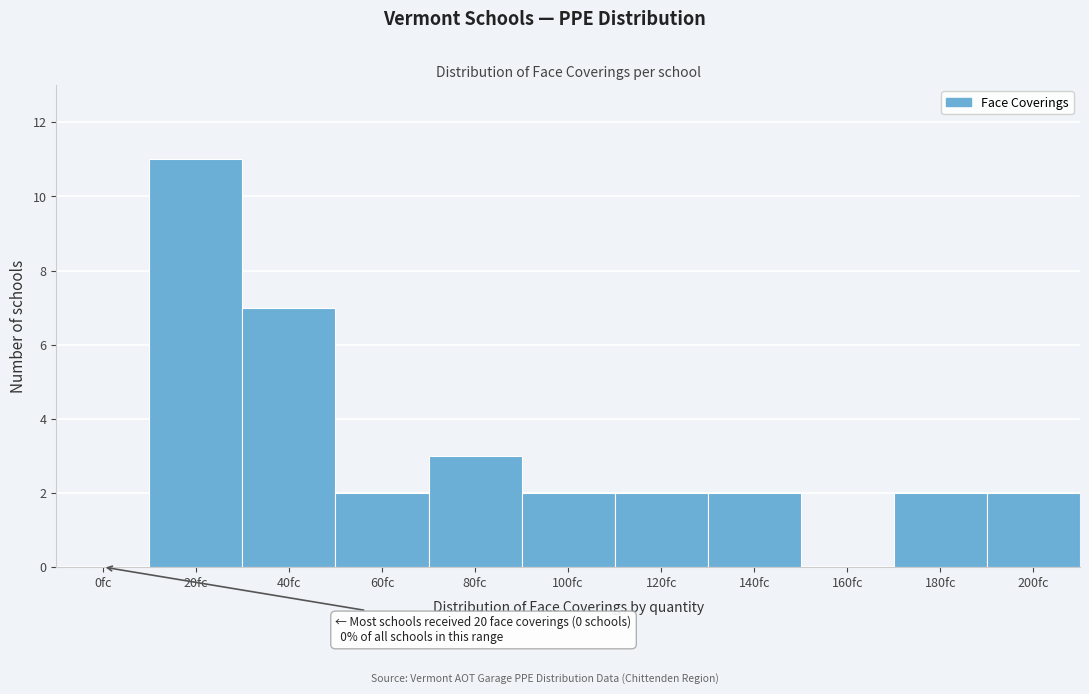

Reading left to right, transcribe all the data shown in this chart.

0fc=0	20fc=11	40fc=7	60fc=2	80fc=3	100fc=2	120fc=2	140fc=2	160fc=0	180fc=2	200fc=2